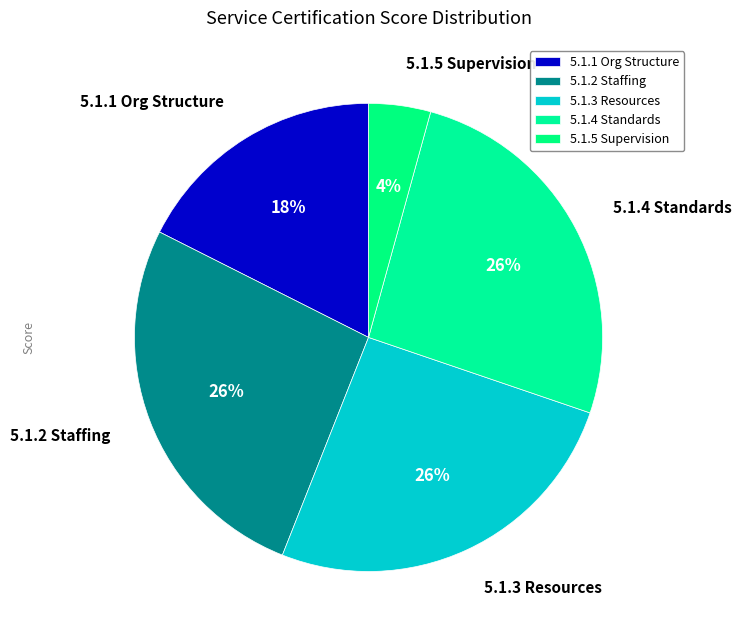

True or false: 5.1.2 Staffing accounts for 16% of the total.

False